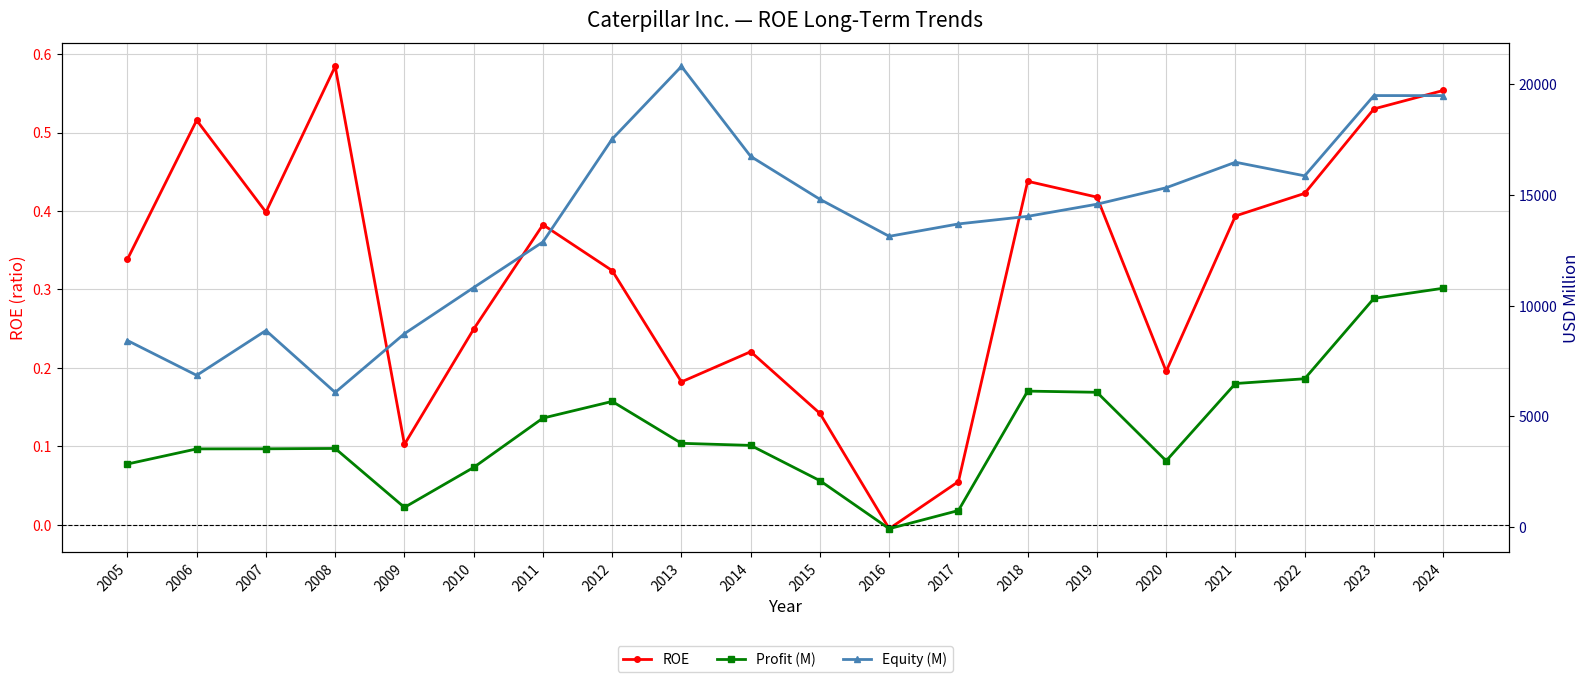

What is the value of the ROE point at the 15th from the left?

0.4